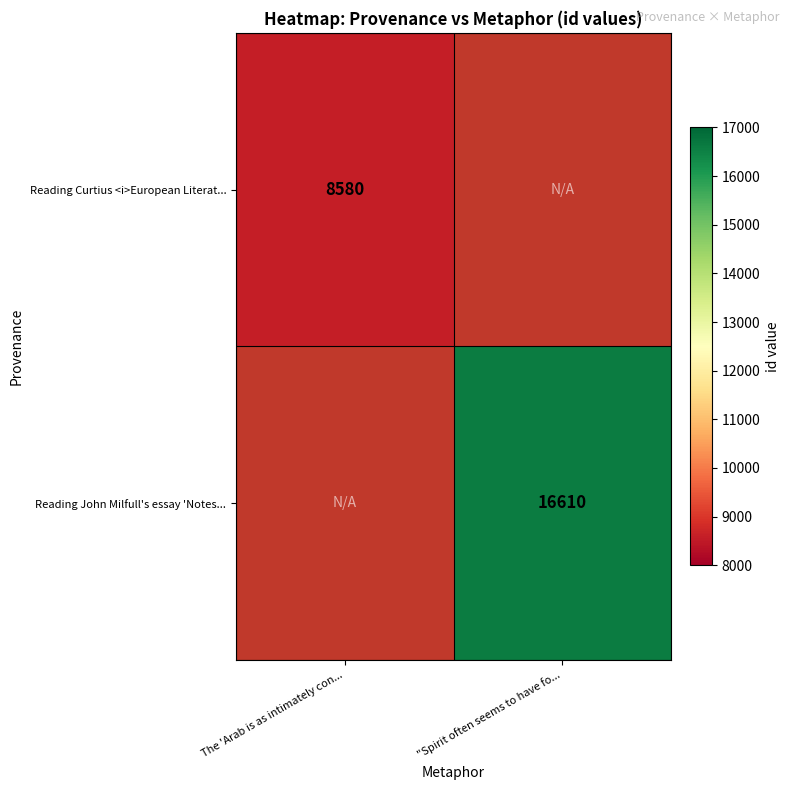

The value of Reading John Milfull's essay 'Notes... at "Spirit often seems to have fo... is 3574. True or false?

False